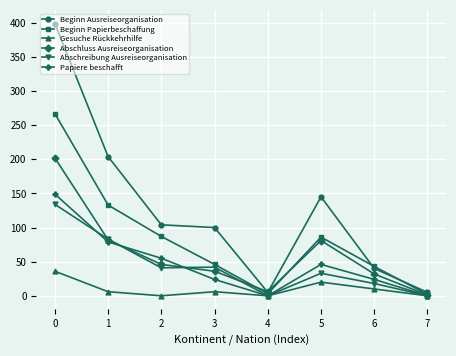

Count the number of data series in this chart.

6